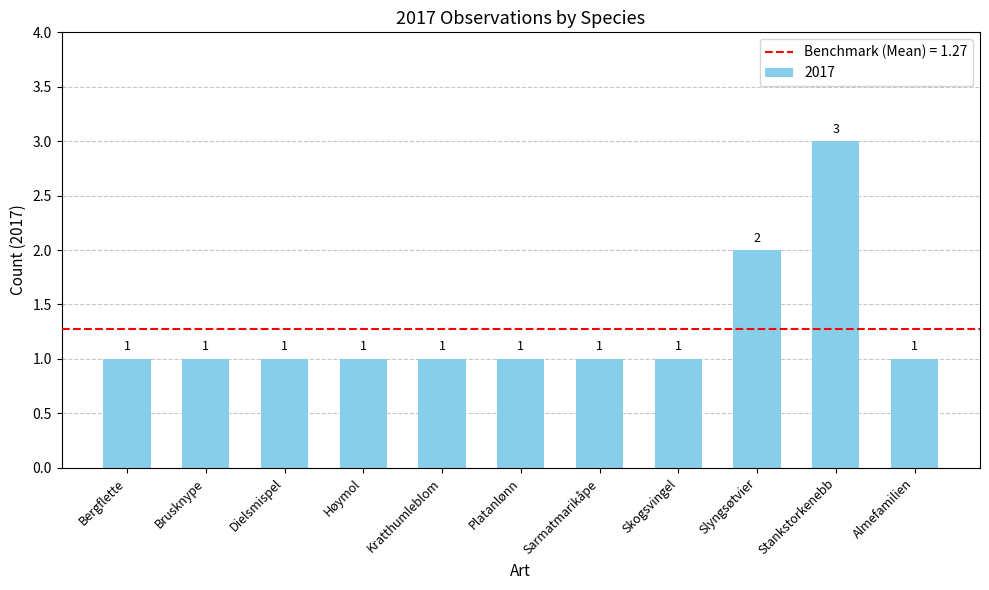

Which label corresponds to the largest value in the chart?

Stankstorkenebb